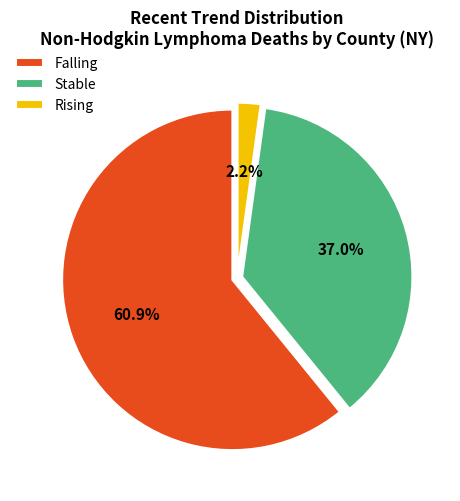

What is the largest slice in the pie chart?

Falling